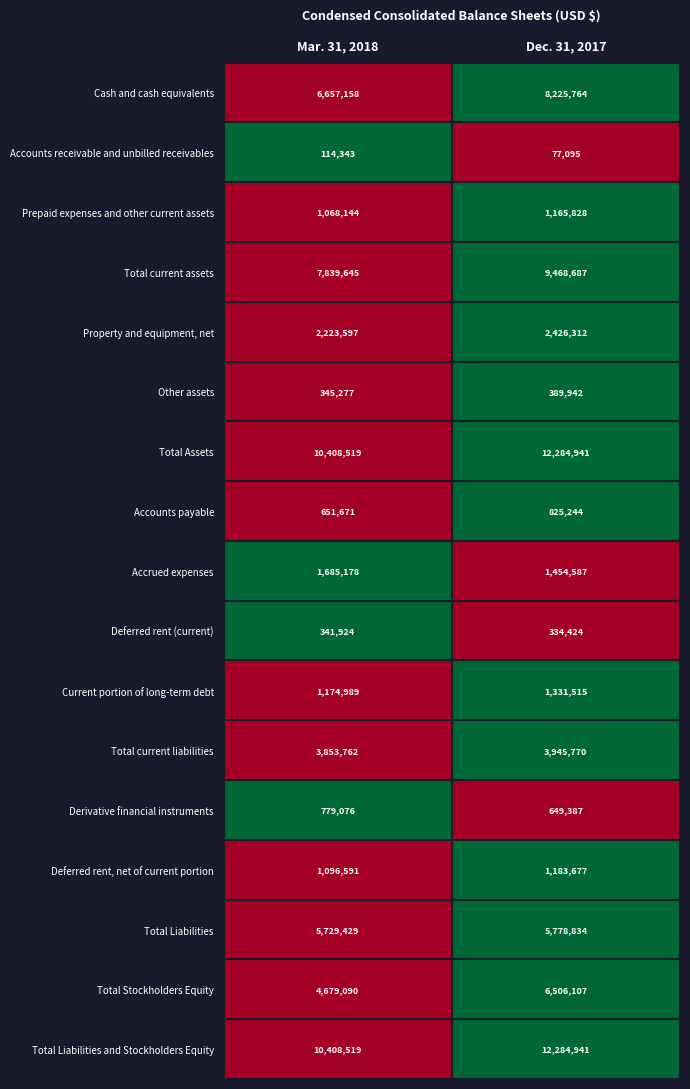

What is the total value across all series at Mar. 31, 2018?

59056912